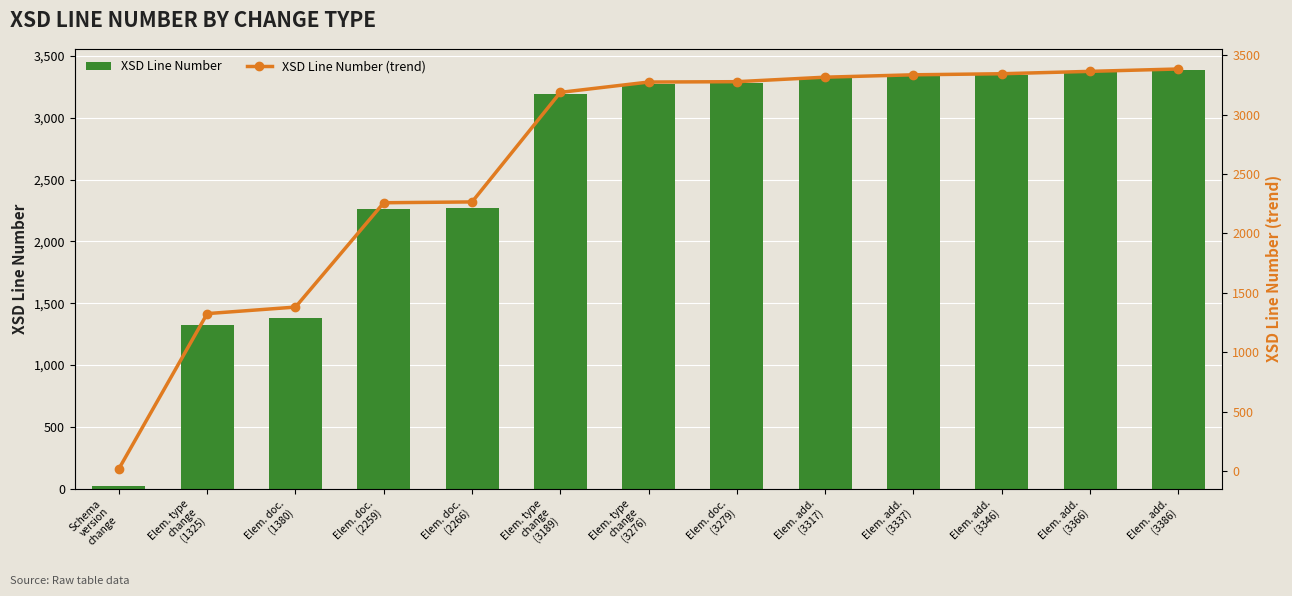

At how many categories does at least one series exceed 2382?

8